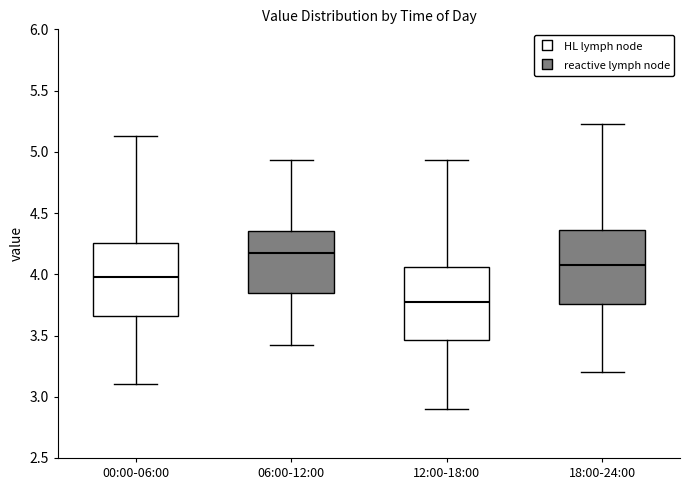

Reading left to right, transcribe this box plot: for each box, give where its median line is, the range the box spans, and where its two whiskers end, as read against the y-axis. The values are not printed on the chart, so give them approximately, as read against the axis.

00:00-06:00: median 4.00, box 3.65 to 4.25, whiskers 3.10 to 5.15
06:00-12:00: median 4.20, box 3.85 to 4.35, whiskers 3.40 to 4.95
12:00-18:00: median 3.80, box 3.45 to 4.05, whiskers 2.90 to 4.95
18:00-24:00: median 4.10, box 3.75 to 4.35, whiskers 3.20 to 5.25